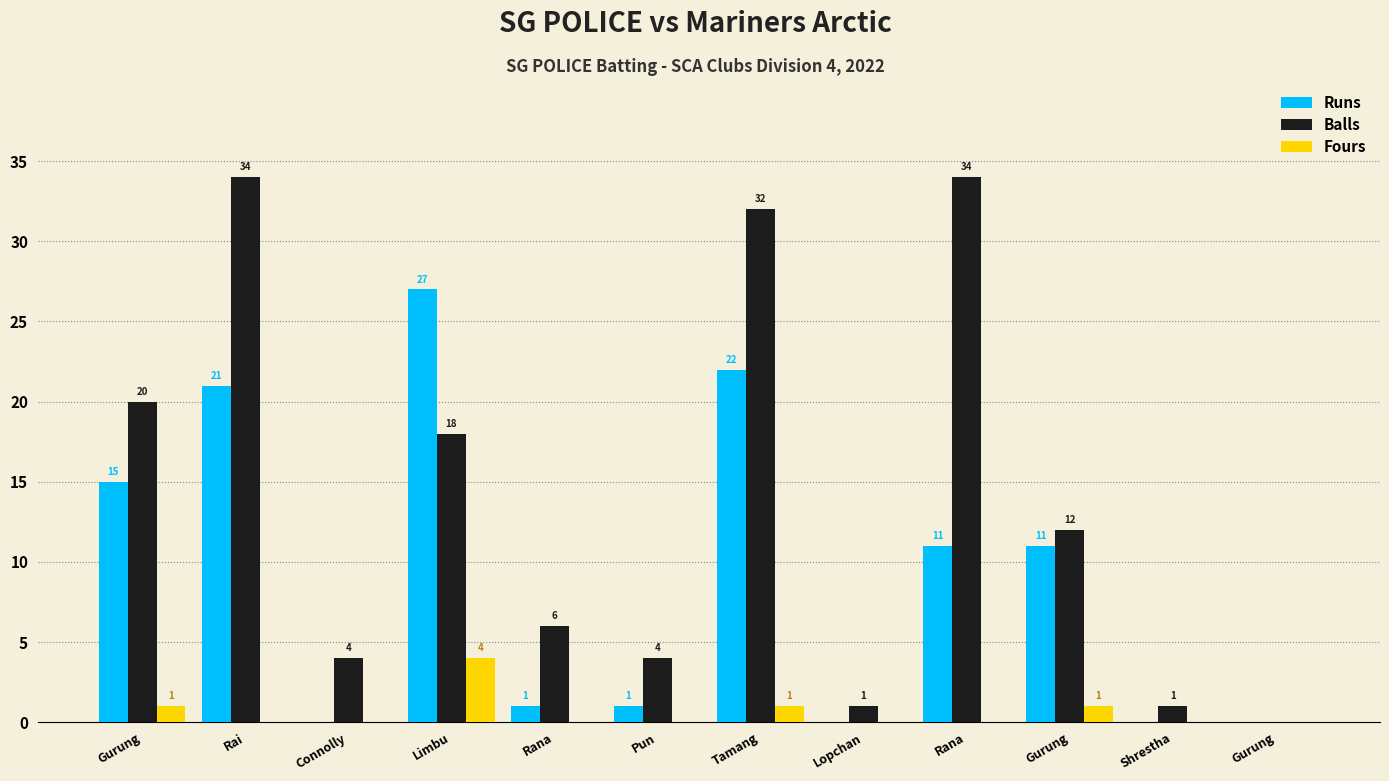

The Fours series shows 0 at Rana. True or false?

True